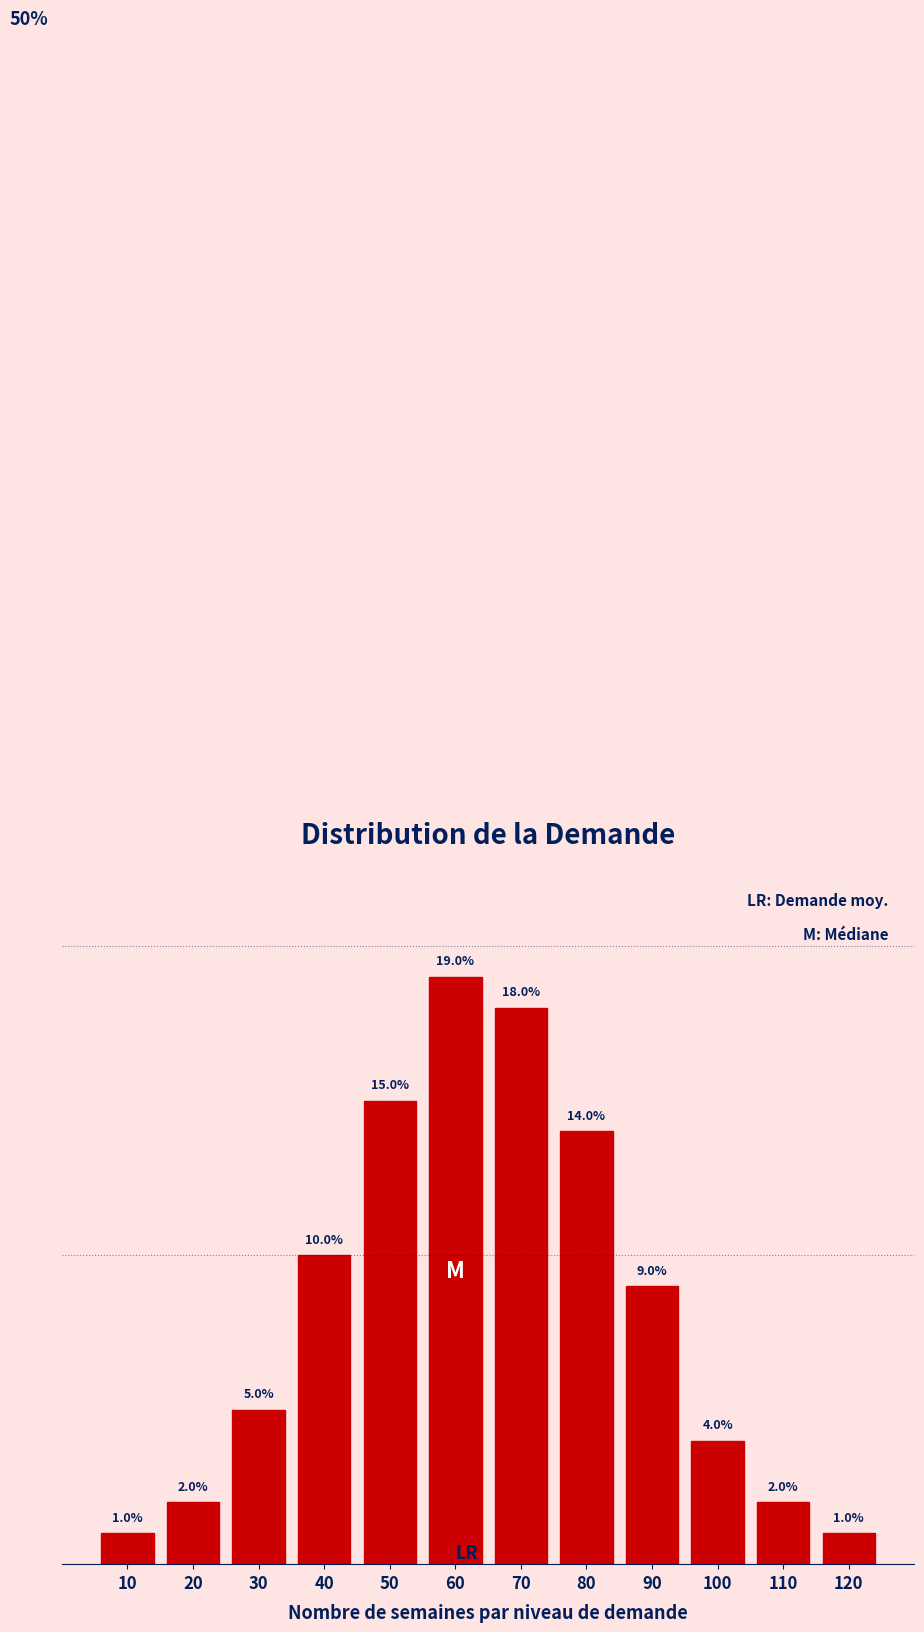

Are the bars horizontal?

No